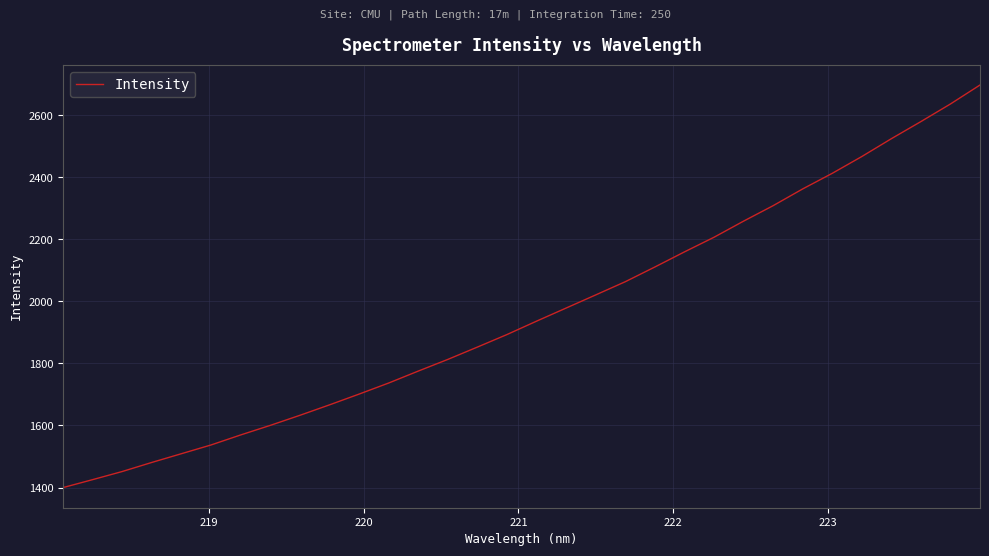

What is the greatest value displayed?

2697.7